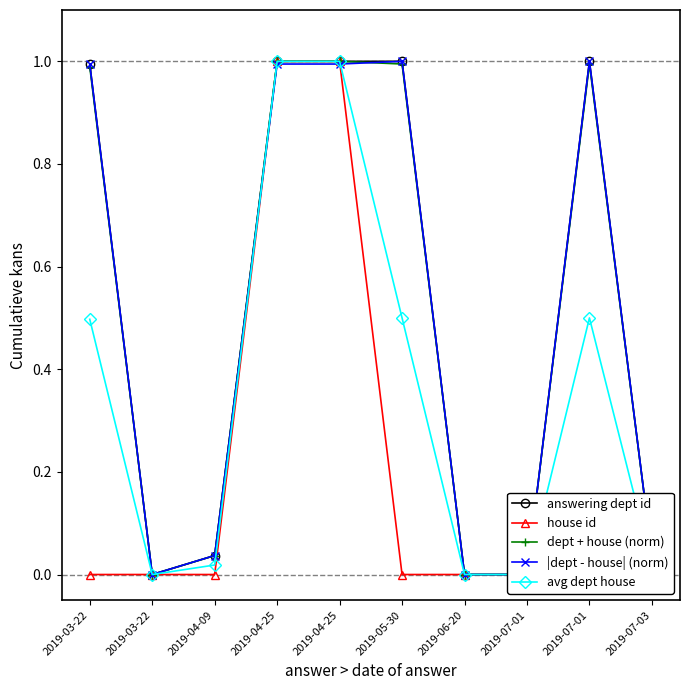

The value of answering dept id at 2019-04-25 is 0.5. True or false?

False